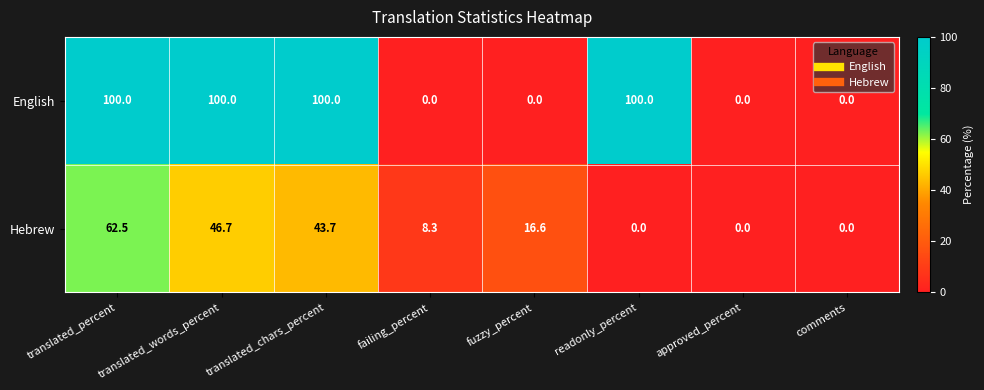

What is the greatest value displayed?

100.0